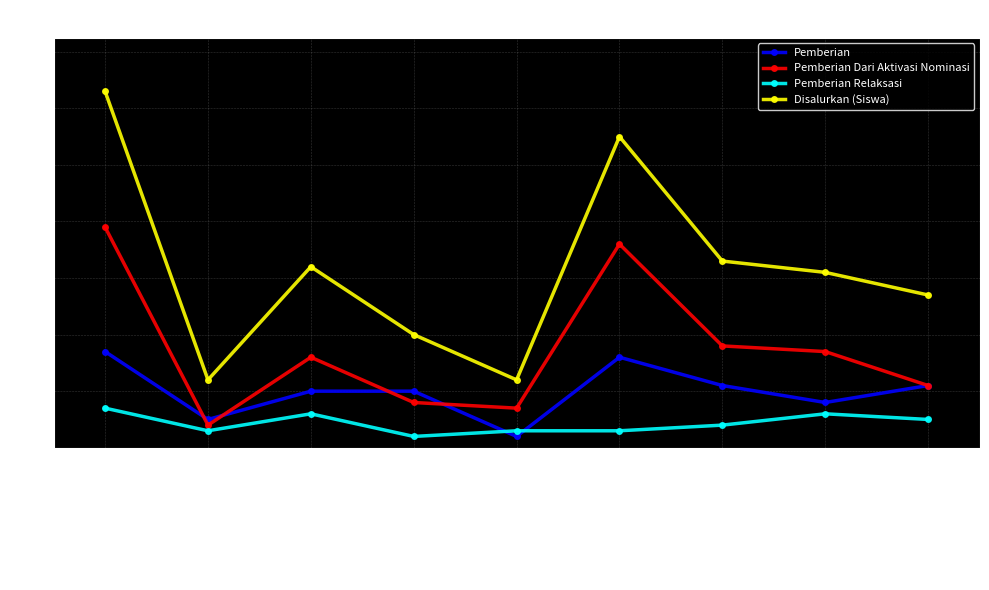

What are all the series names shown in the legend?

Pemberian, Pemberian Dari Aktivasi Nominasi, Pemberian Relaksasi, Disalurkan (Siswa)